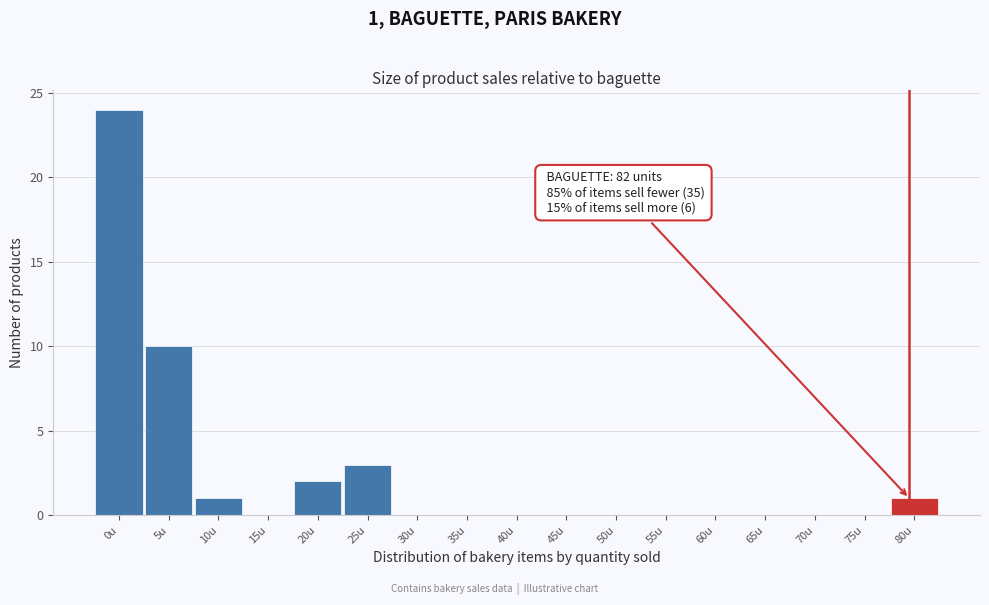

Reading right to left, list all the values displayed in this chart.

80u=1	75u=0	70u=0	65u=0	60u=0	55u=0	50u=0	45u=0	40u=0	35u=0	30u=0	25u=3	20u=2	15u=0	10u=1	5u=10	0u=24